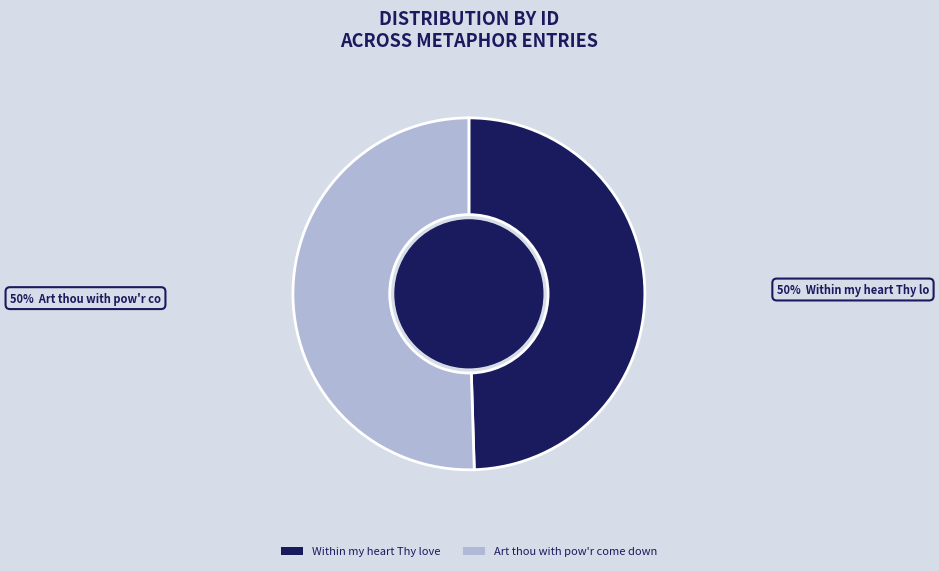

Which slice represents more than half of the pie?

Art thou with pow'r come down